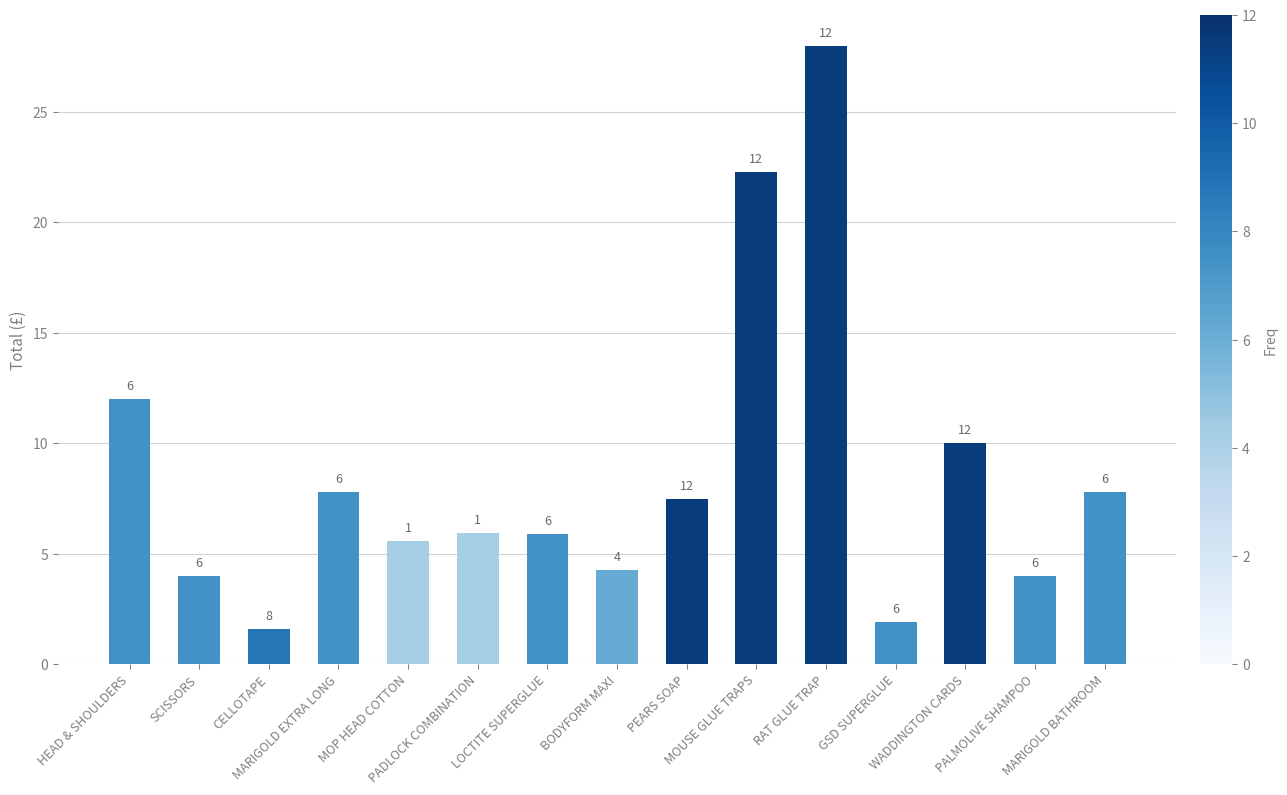

What is the difference between the values at LOCTITE SUPERGLUE and WADDINGTON CARDS?

4.1